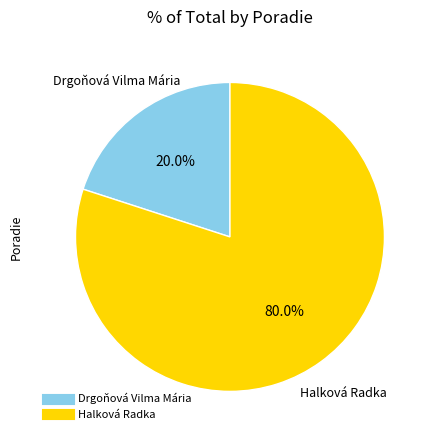

Approximately how many times larger is the value at Halková Radka compared to Drgoňová Vilma Mária?

4.0